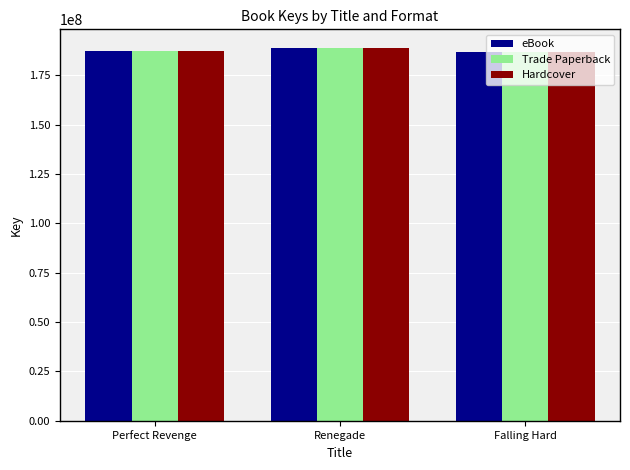

How many data points does each series have?

3